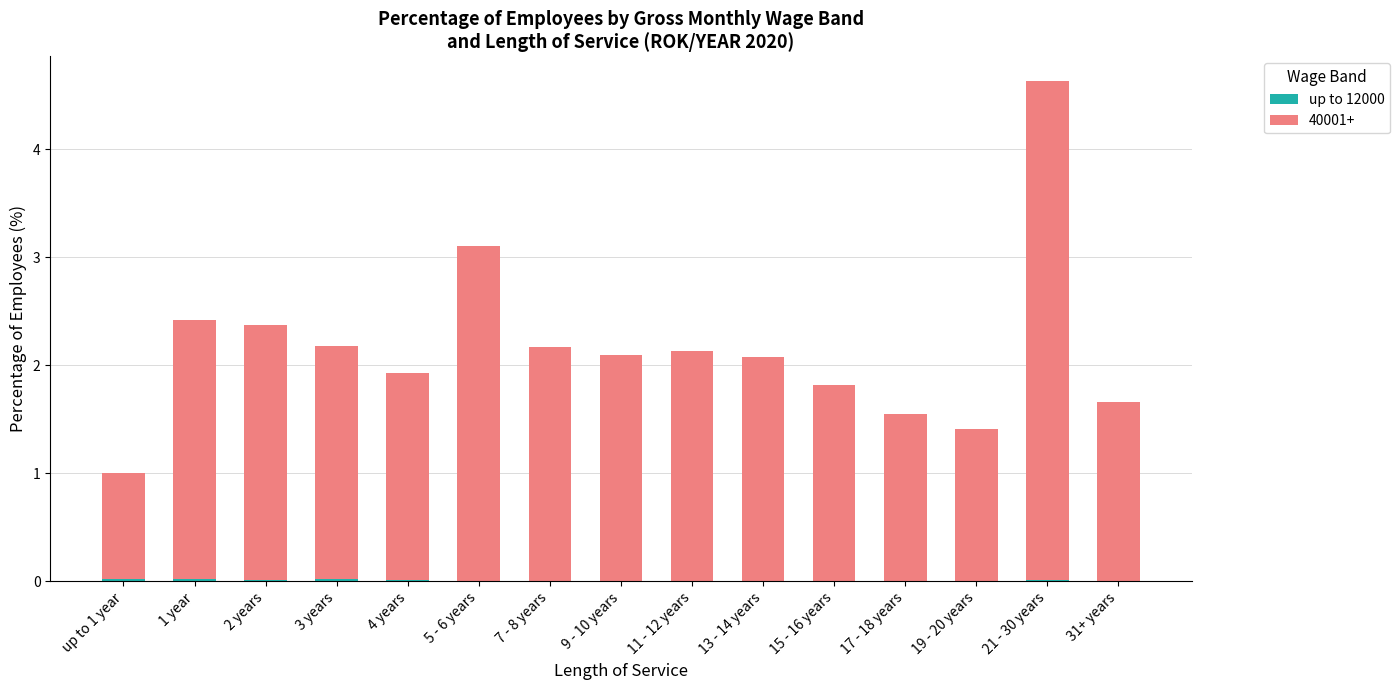

At which category is the sum across all series the highest?

21 - 30 years